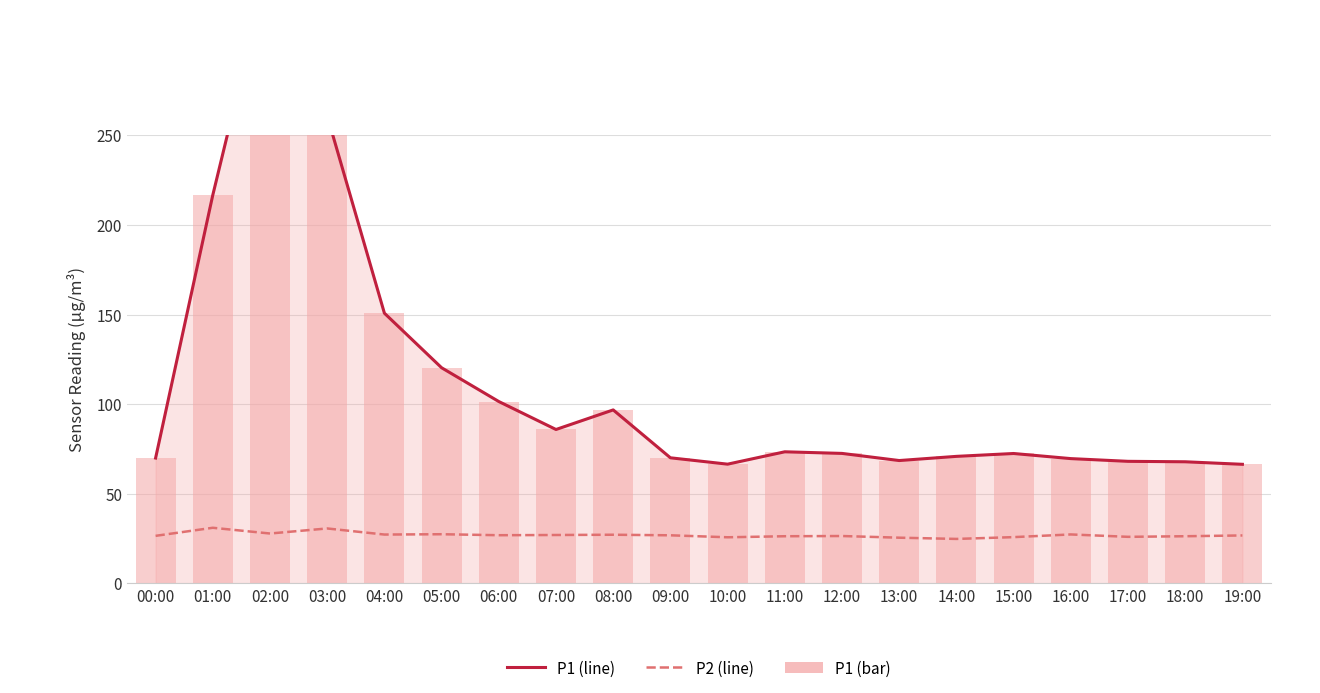

Which series has the widest spread of values?

P1